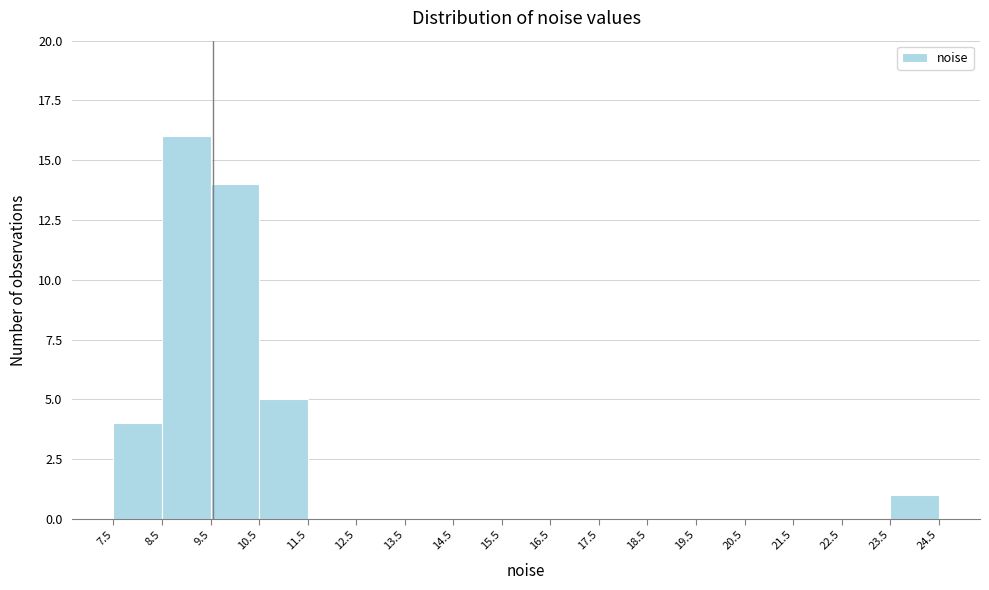

Reading left to right, list every bar in this chart as the range it spans on the x-axis followed by its height. The values are not printed on the chart, so give them approximately, as read against the axis.

7.5 to 8.5: 4
8.5 to 9.5: 16
9.5 to 10.5: 14
10.5 to 11.5: 5
11.5 to 12.5: 0
12.5 to 13.5: 0
13.5 to 14.5: 0
14.5 to 15.5: 0
15.5 to 16.5: 0
16.5 to 17.5: 0
17.5 to 18.5: 0
18.5 to 19.5: 0
19.5 to 20.5: 0
20.5 to 21.5: 0
21.5 to 22.5: 0
22.5 to 23.5: 0
23.5 to 24.5: 1